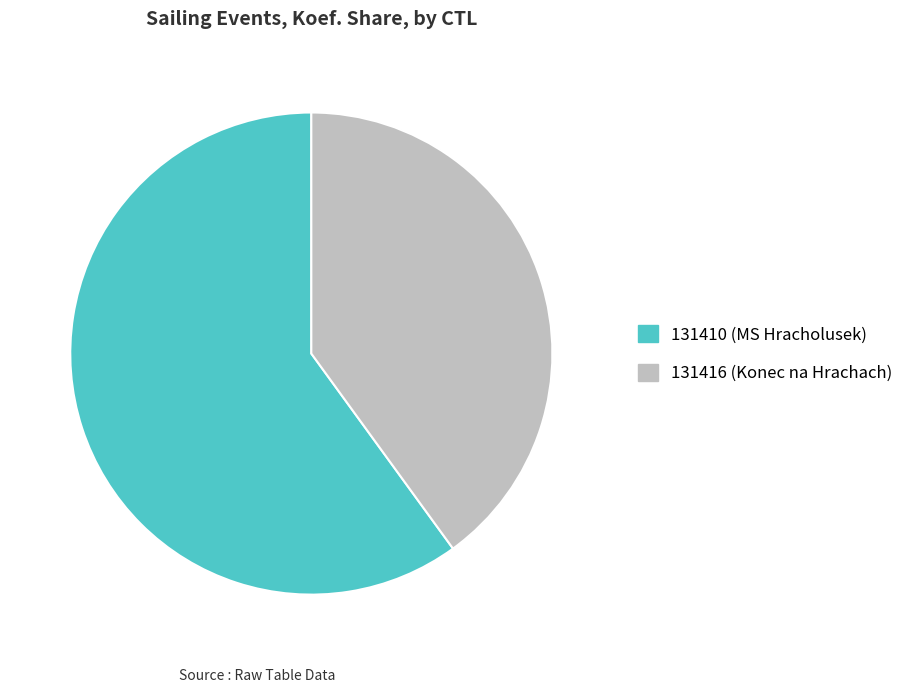

How many segments does this pie chart have?

2